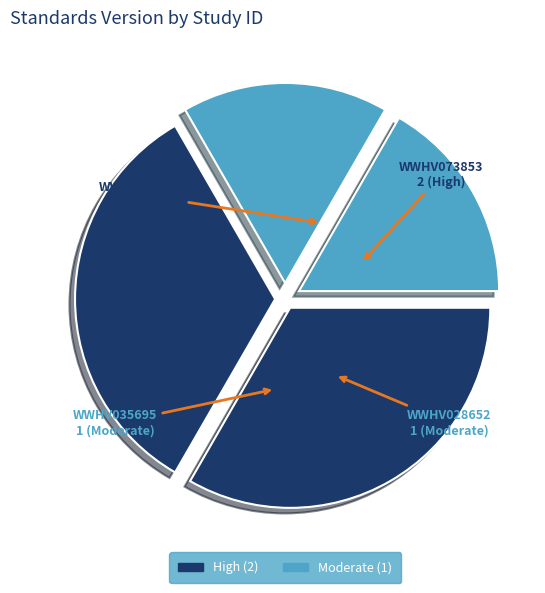

Do WWHV090705 and WWHV073853 together represent more than half of the pie?

Yes